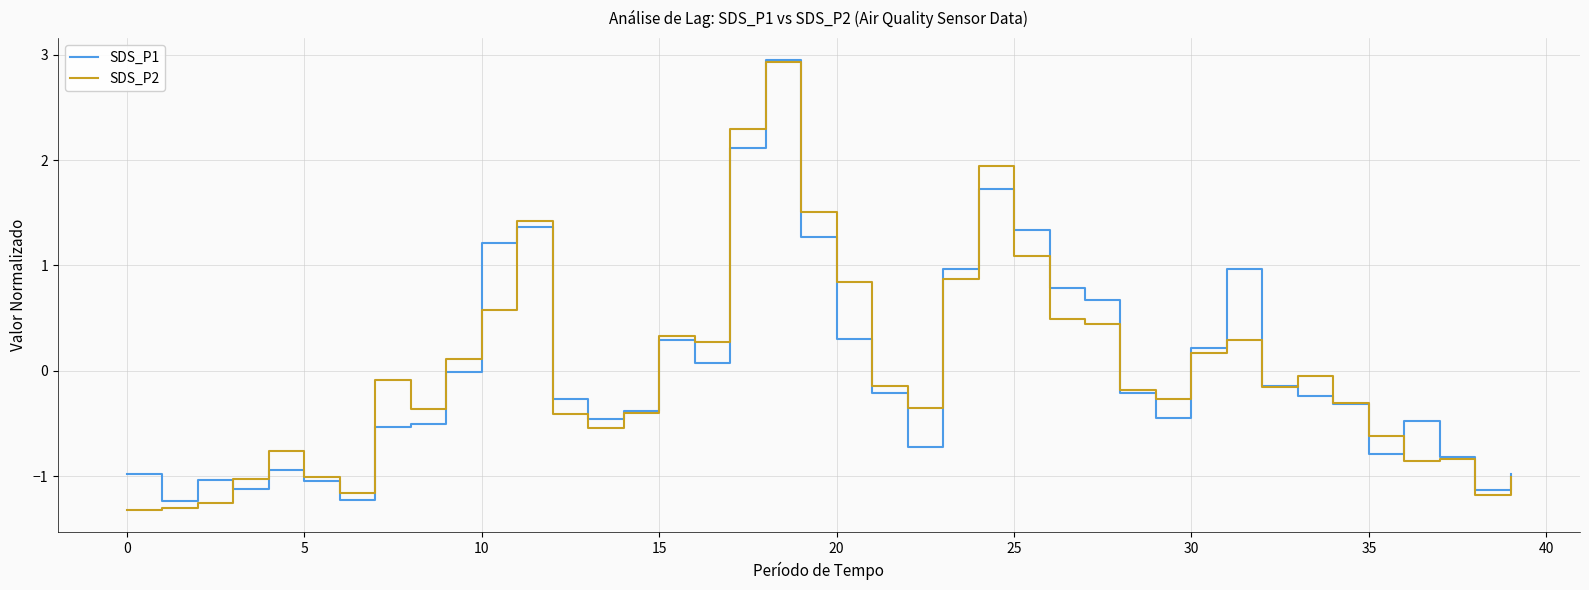

What is the maximum value shown in the chart?

2.9